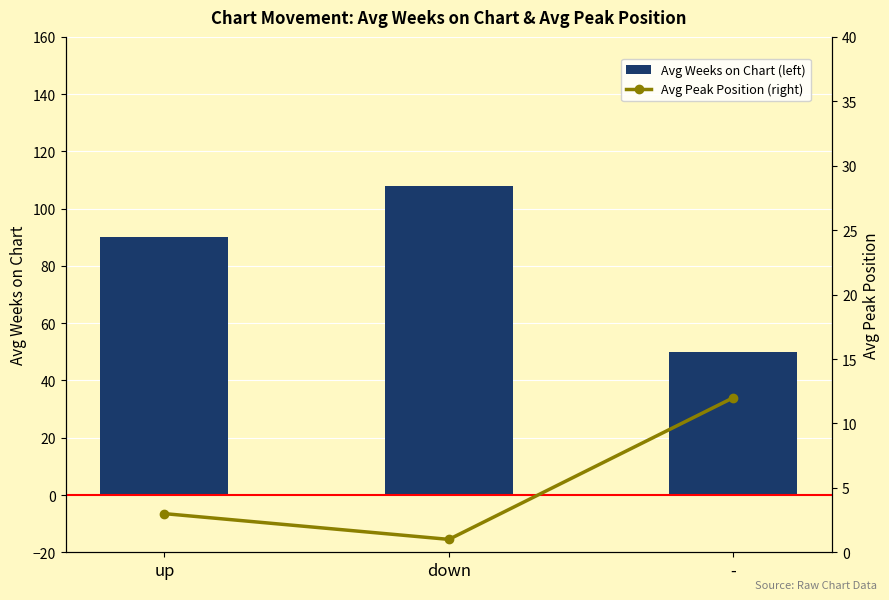

Between - and down, which is larger?

down